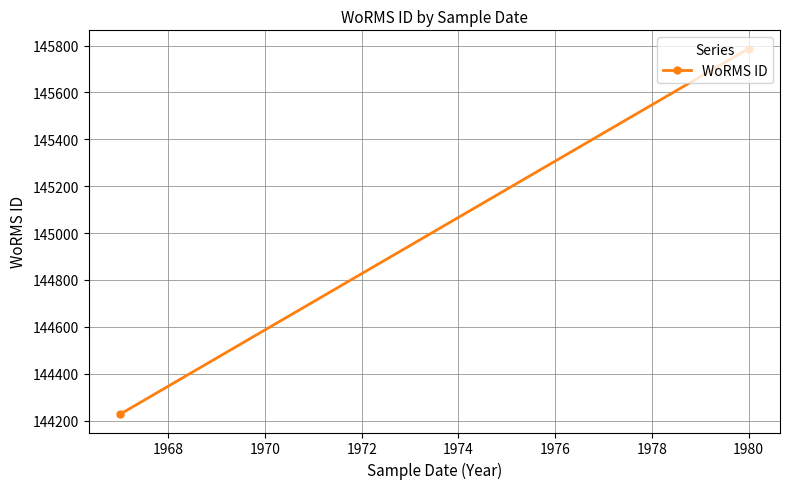

What is the average value?

145007